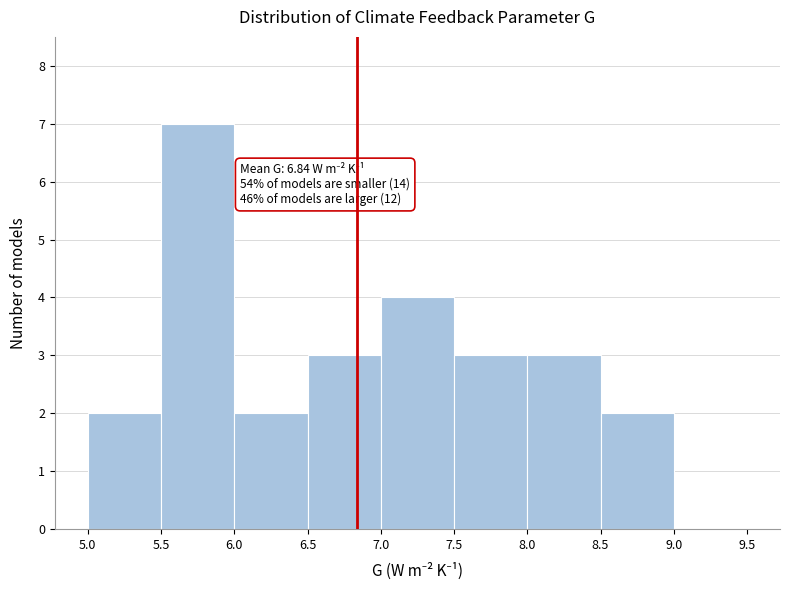

Over which range of the x-axis is the bar tallest?

5.5 to 6.0